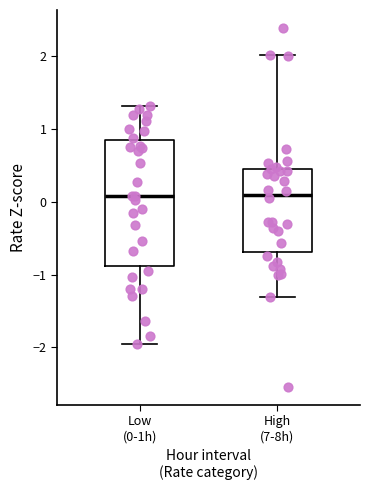

Reading left to right, read every box against the y-axis: the position of its median line, the range the box covers, and the ends of its whiskers. The values are not printed on the chart, so give them approximately, as read against the axis.

Low (0-1h): median 0.1, box -0.9 to 0.8, whiskers -2.0 to 1.3
High (7-8h): median 0.1, box -0.7 to 0.4, whiskers -1.3 to 2.0